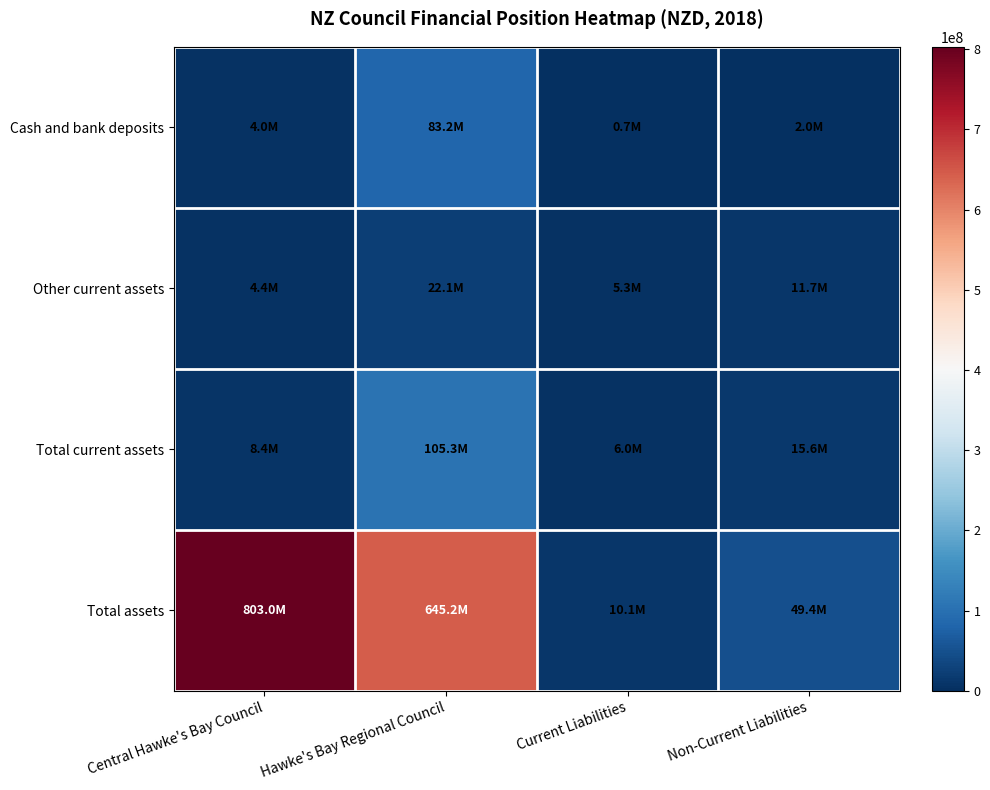

Which category has the lowest value across all series?

Current Liabilities